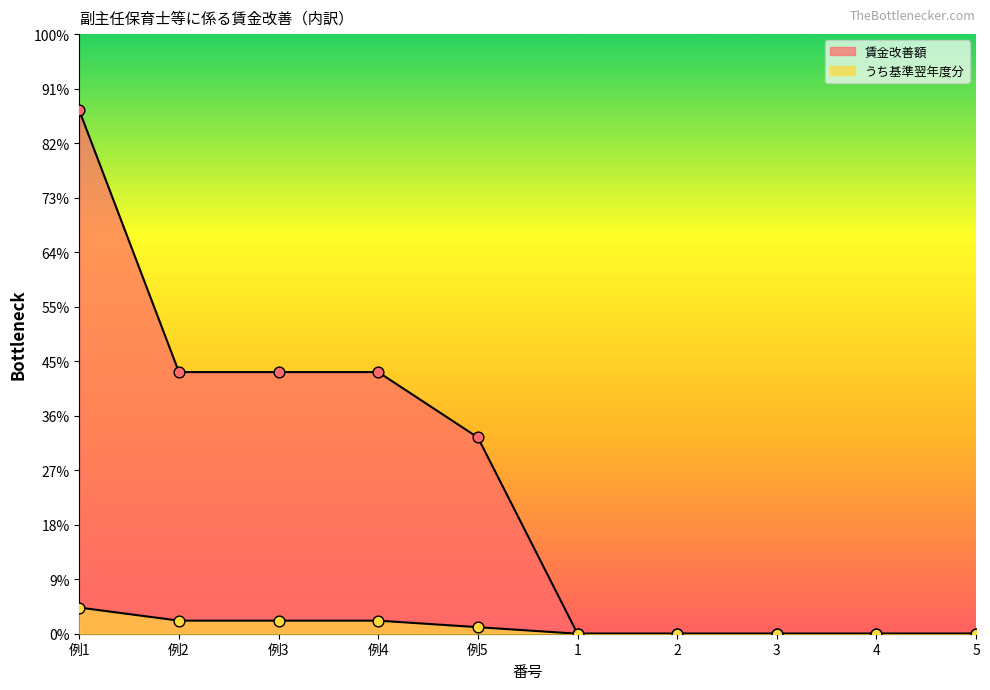

Is the value of 賃金改善額 at 1 greater than the value of うち基準翌年度分 at 3?

No